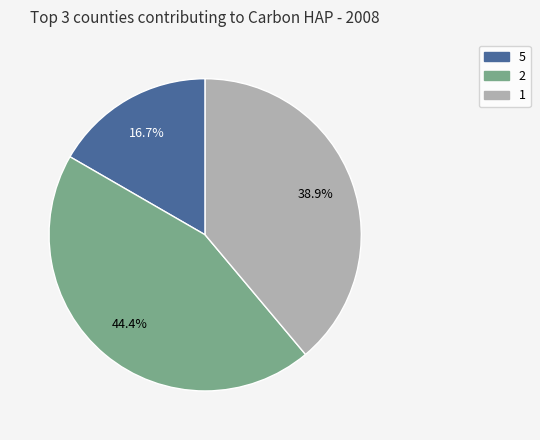

How much of the chart is everything except 1?

61.1%